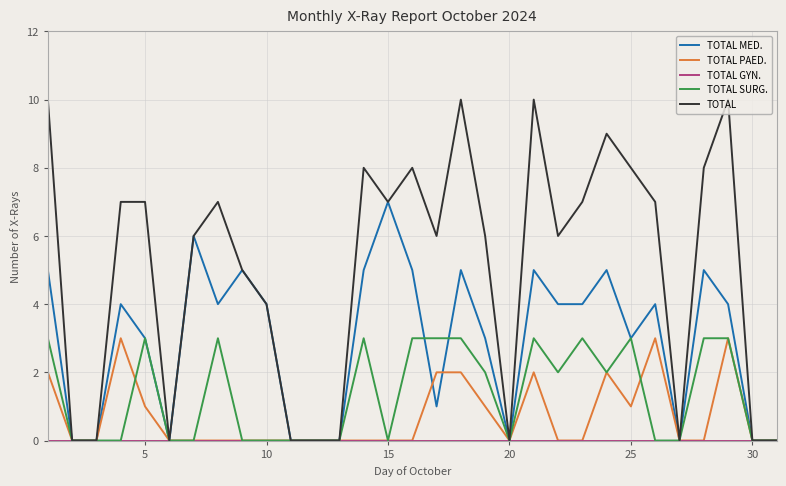

Which series has the largest range (max minus min)?

TOTAL